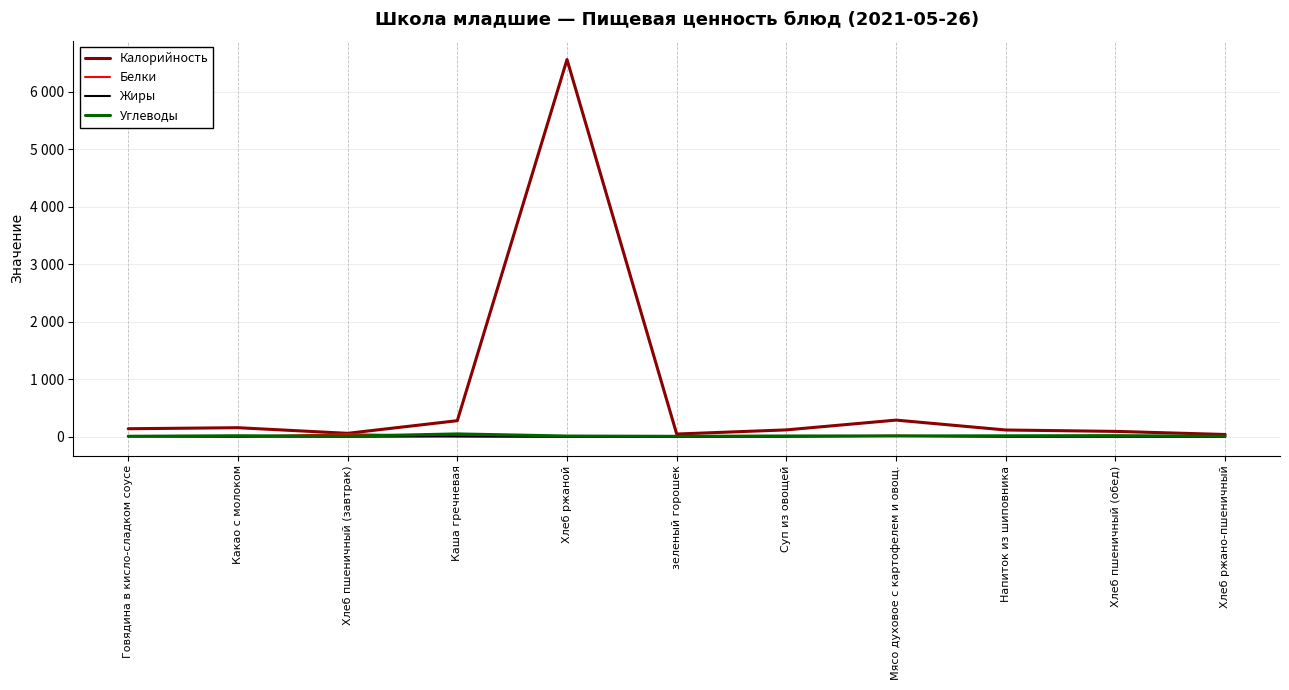

Where is Жиры nearest to the value 7?

Каша гречневая